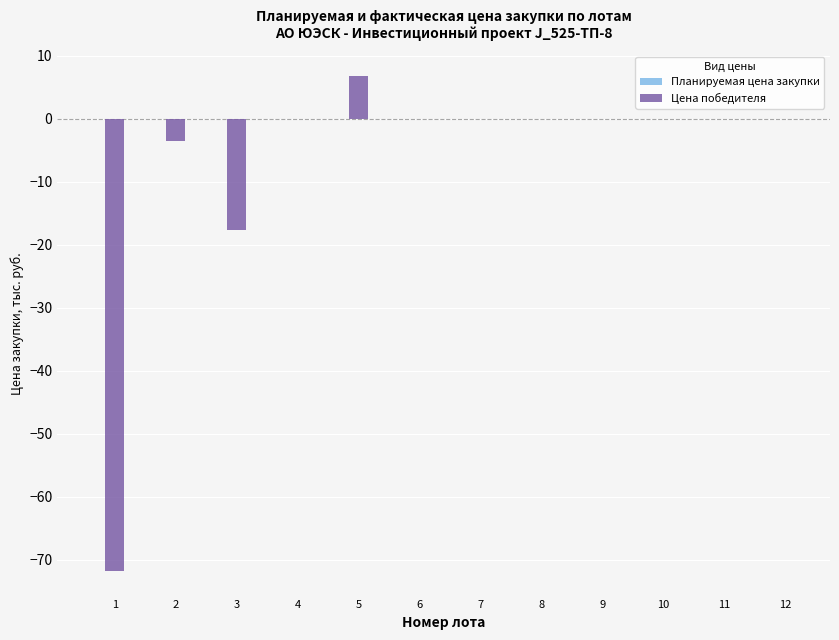

Where is the data nearest to the value -32?

3